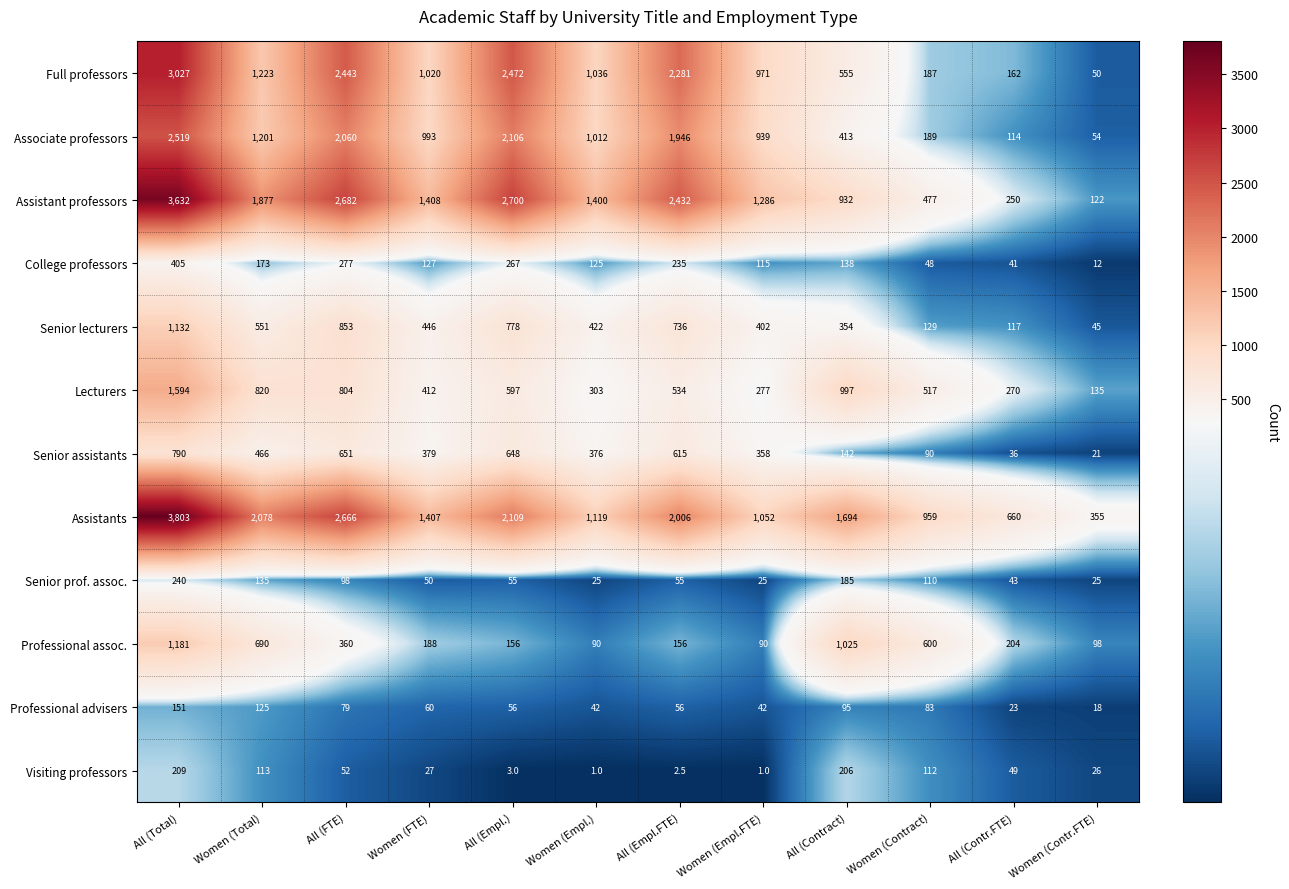

Which series has the largest total across all categories?

Assistants